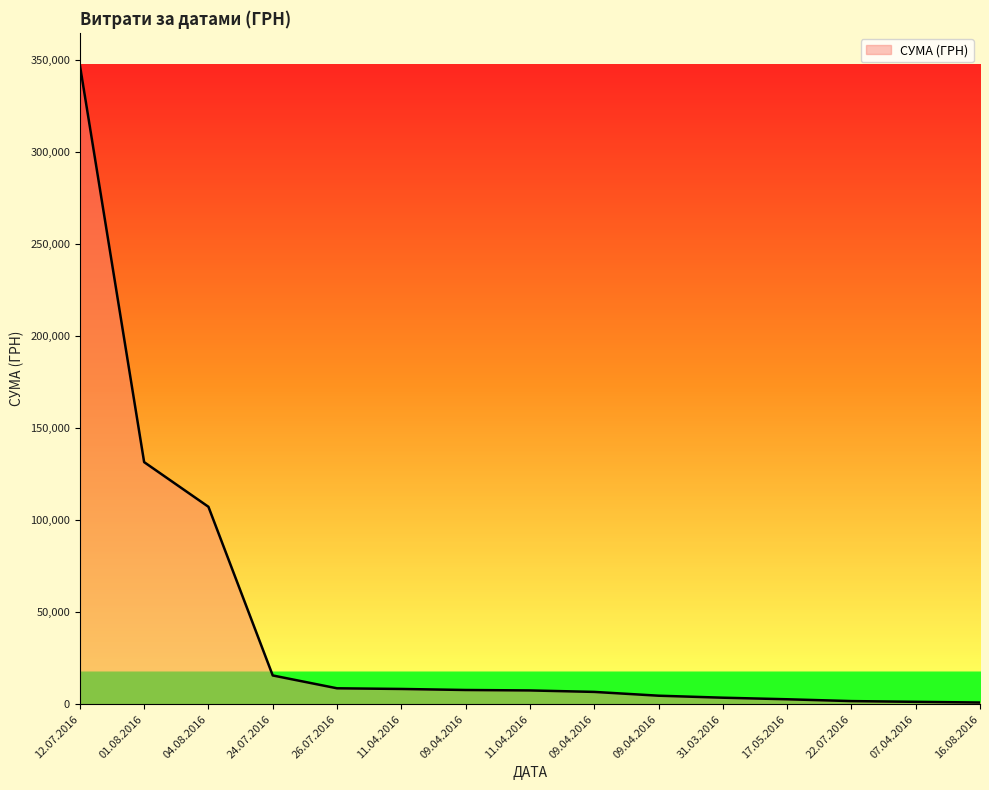

What is the difference between the second highest and minimum values?

130696.9